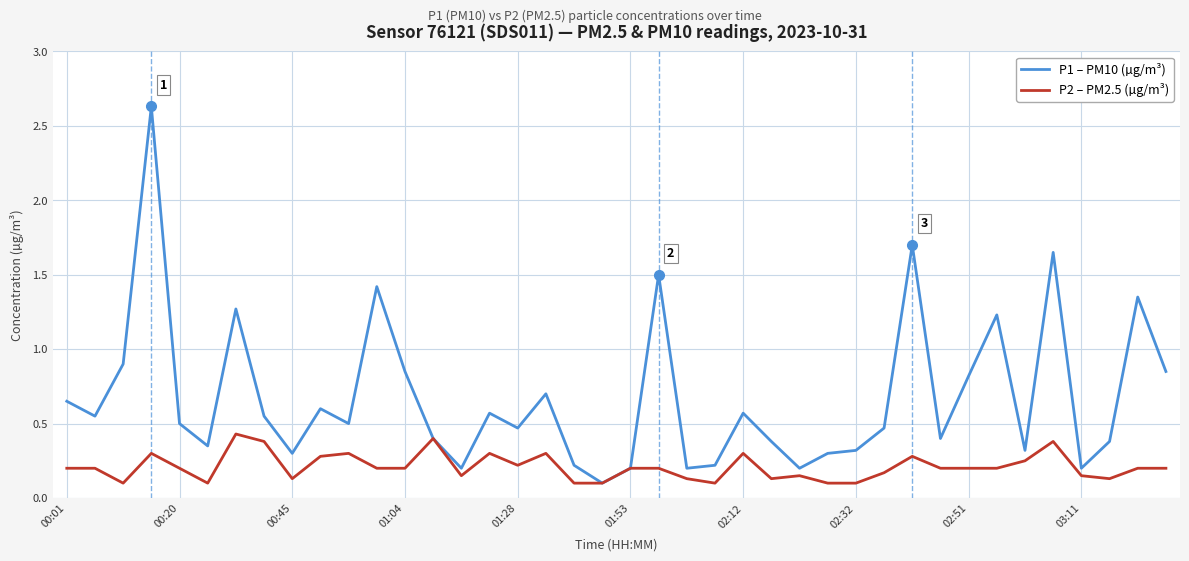

Which series has the largest total across all categories?

P1 – PM10 (µg/m³)